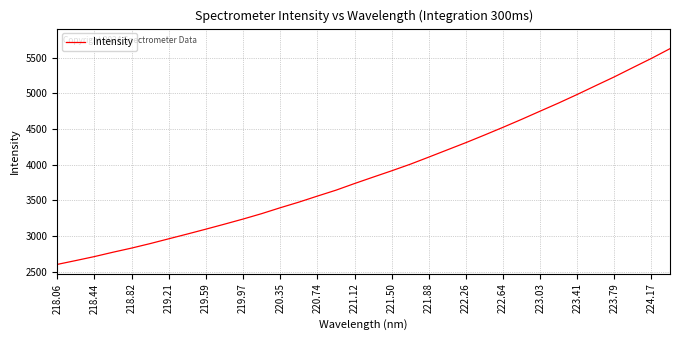

What is the difference between the maximum and minimum values?

3024.8